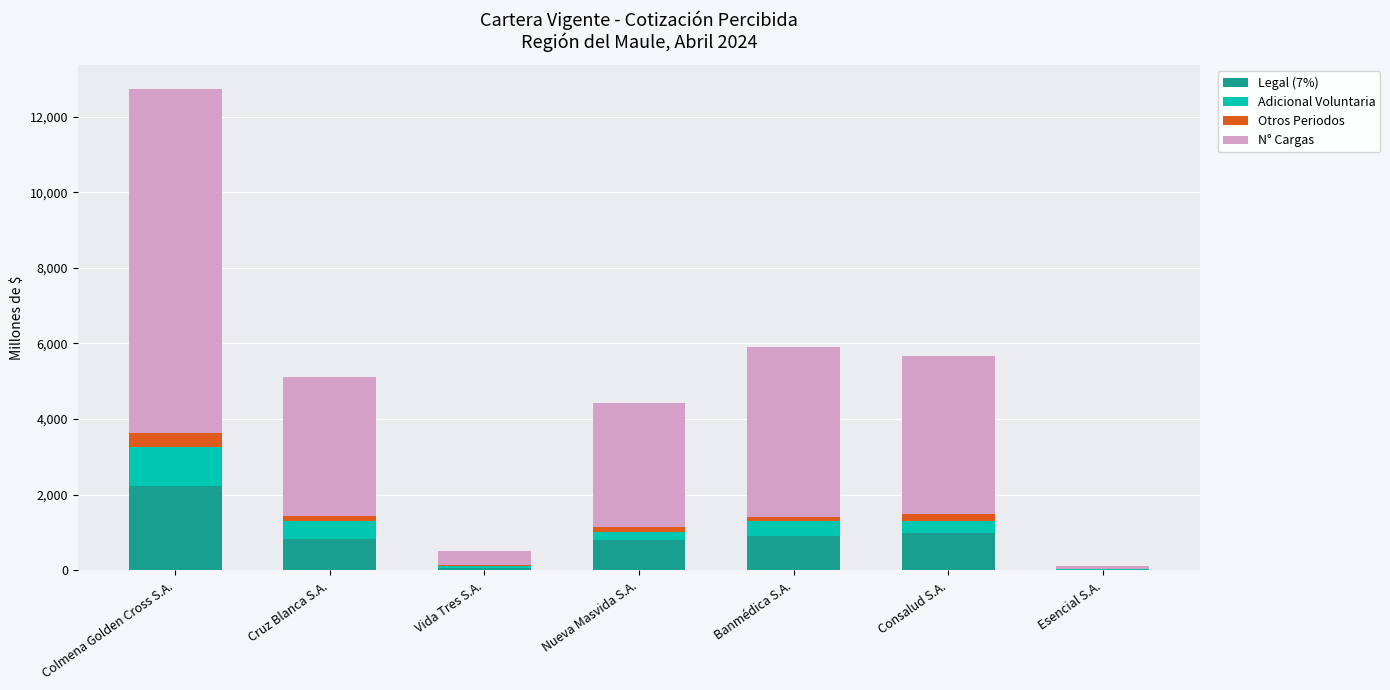

What is the total value across all series at Colmena Golden Cross S.A.?

12726.9